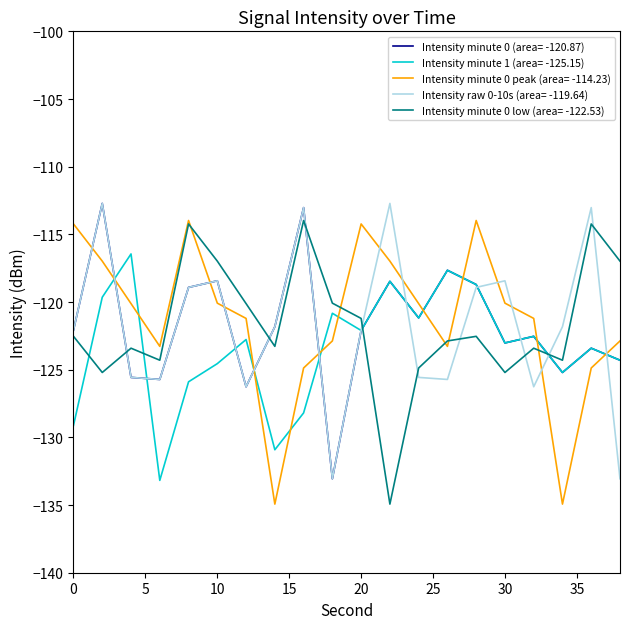

How many intersections are there between Intensity minute 1 (area= -125.15) and Intensity minute 0 low (area= -122.53)?

4